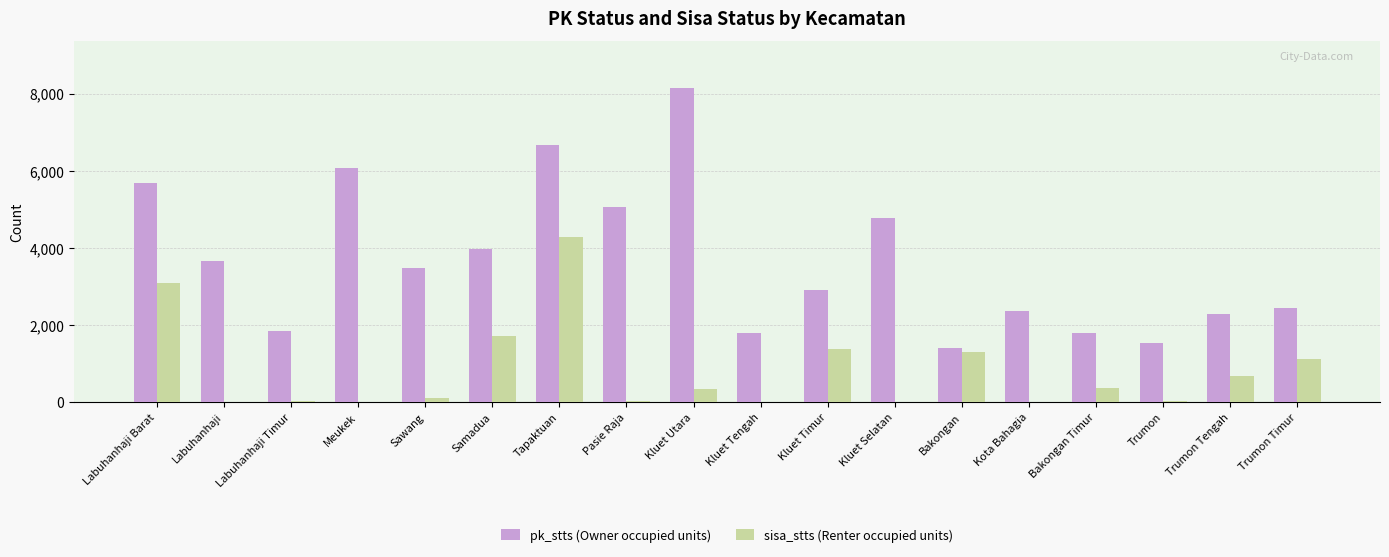

Which label corresponds to the largest value in the chart?

Kluet Utara